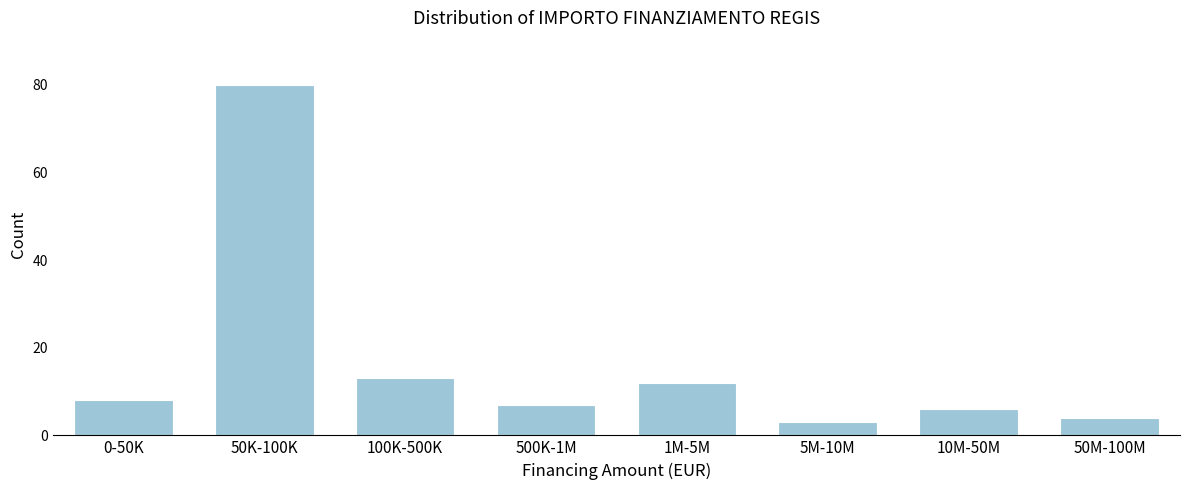

Reading right to left, extract all data points from this chart.

4	6	3	12	7	13	80	8